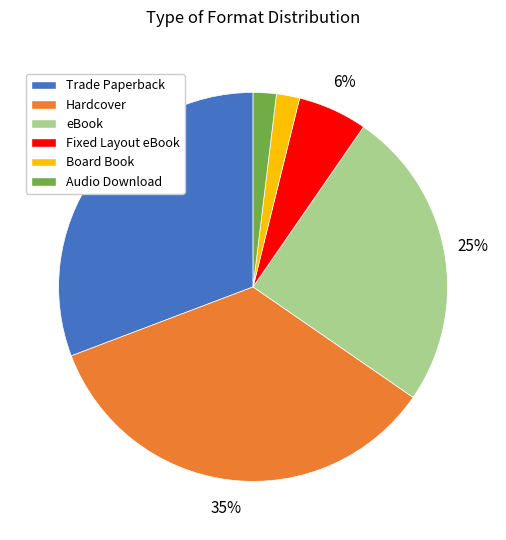

To the nearest percent, what is the difference between the largest and smallest slice percentages?

33%